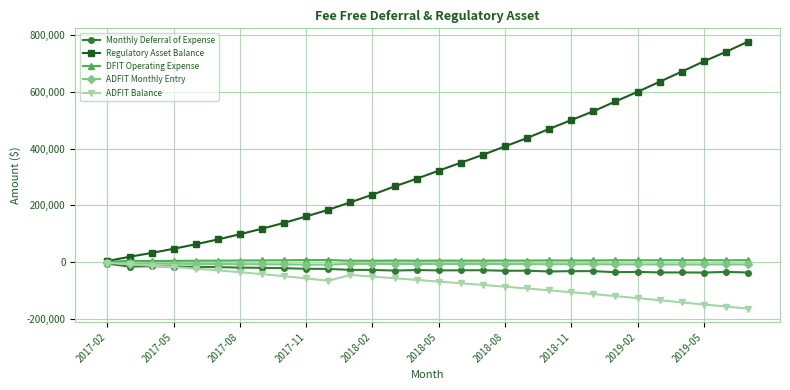

Which series has the widest spread of values?

Regulatory Asset Balance